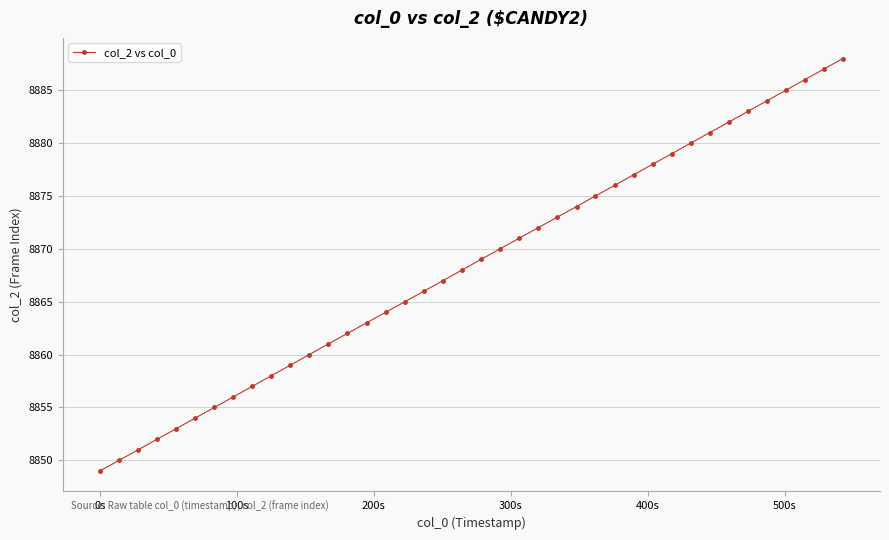

What is the value of the 13th point from the left?

8861